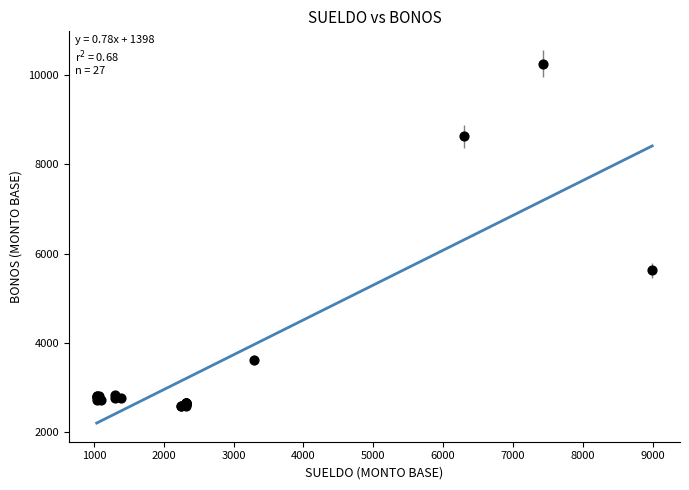

What Y value in the scatter plot is closest to 6420?

5625